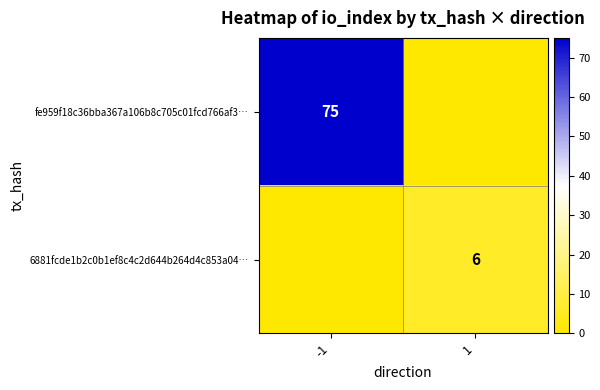

Is it true that 6881fcde1b2c0b1ef8c4c2d644b264d4c853a04… equals 6 at 1?

True